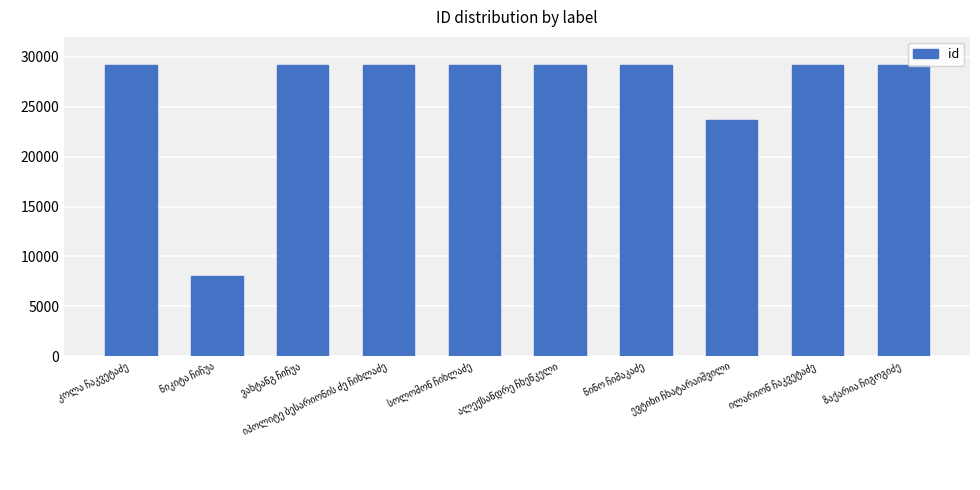

What is the minimum value shown in the chart?

8074